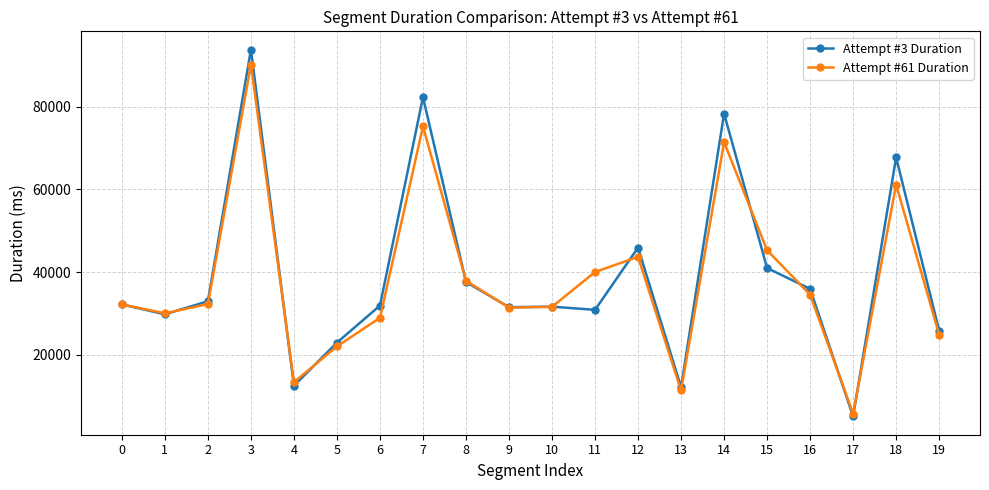

At which category is the sum across all series the highest?

3